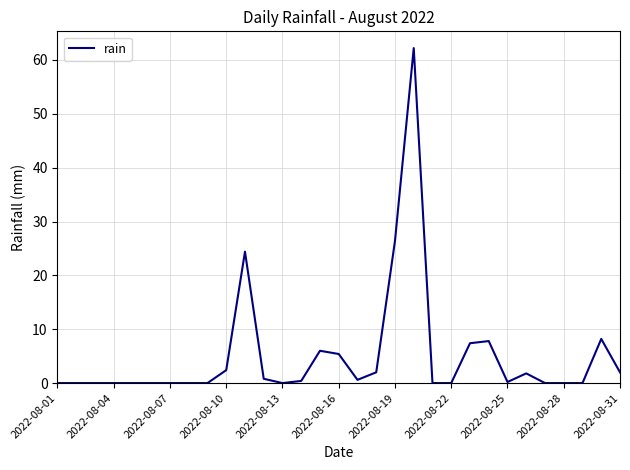

Does the chart display data point markers on the line(s)?

No